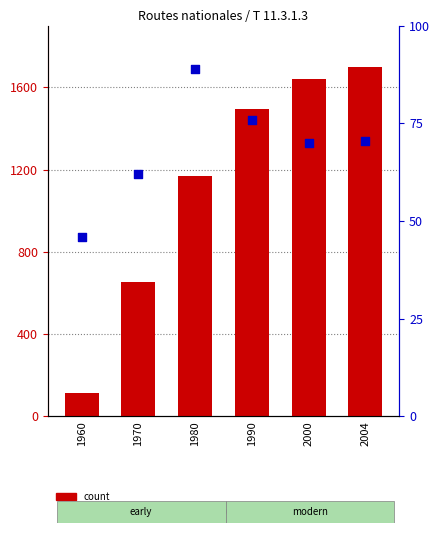

What is the total value across all series at 2004?

1770.2